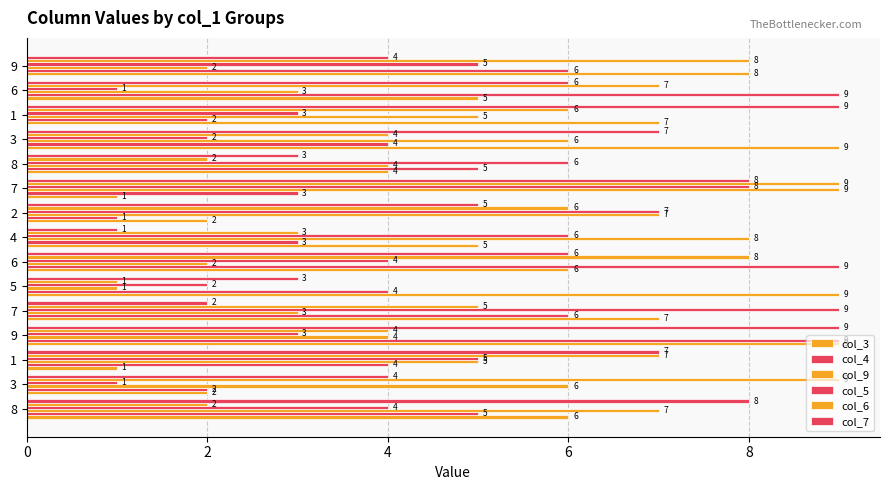

Count the number of categories in the chart.

15